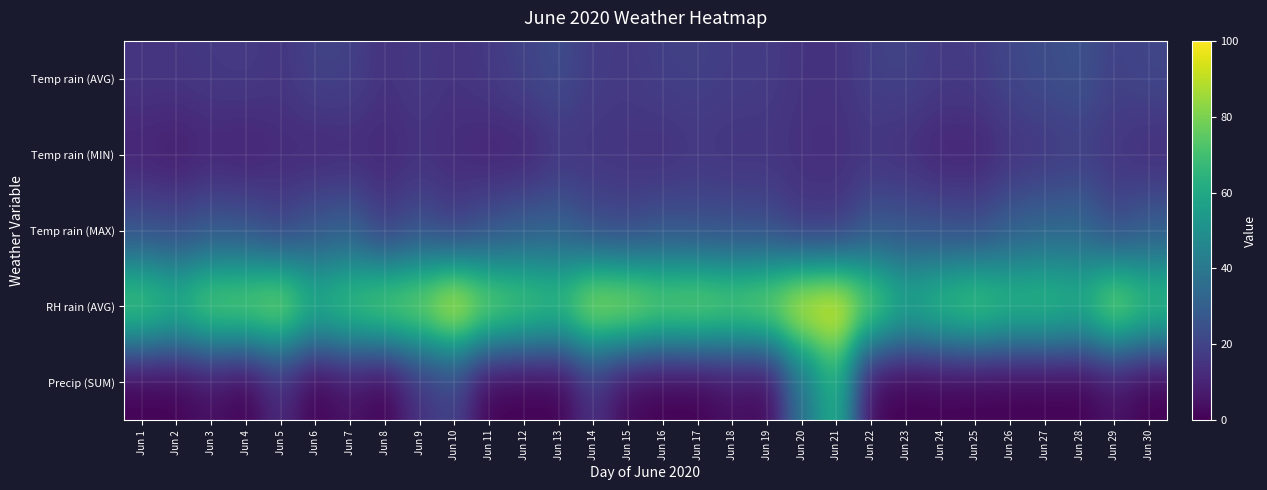

Which series has the largest range (max minus min)?

Precip (SUM)